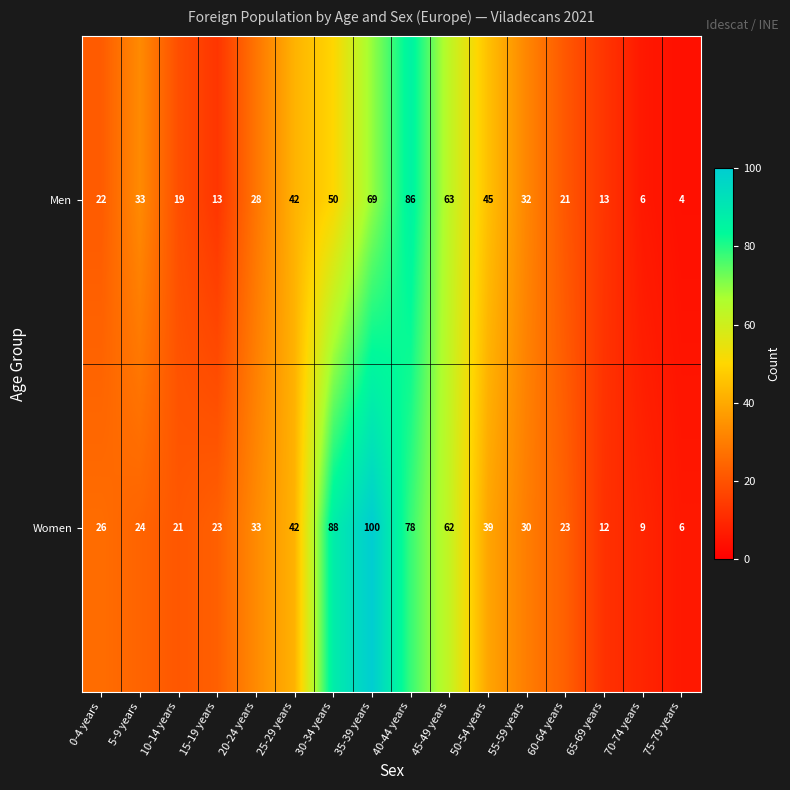

Which series has the largest total across all categories?

Women